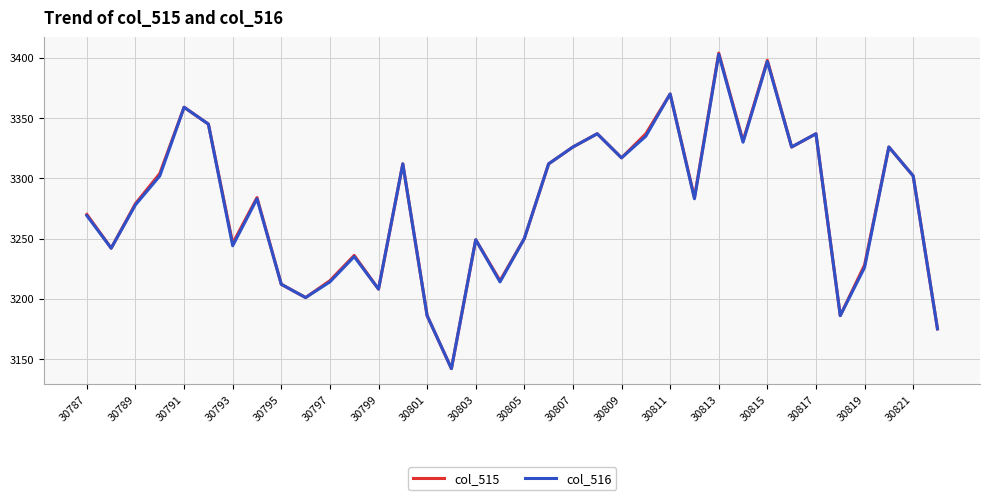

Which series has the widest spread of values?

col_515